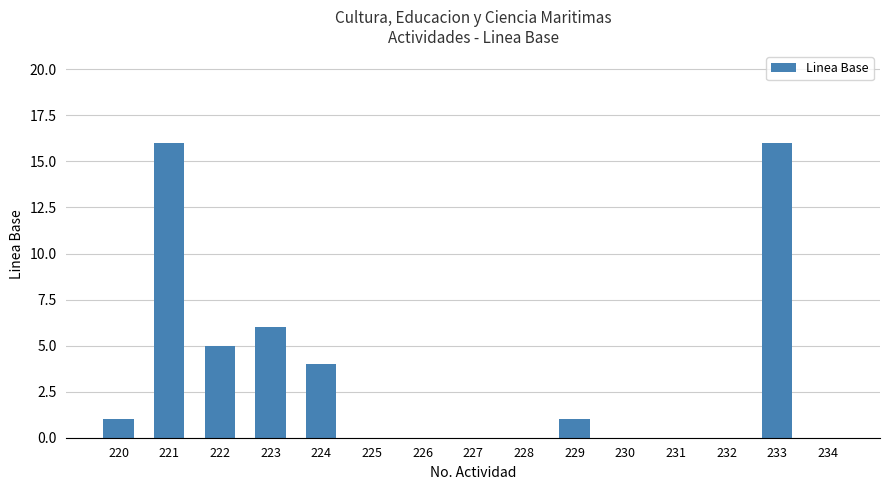

Which has a higher value, 222 or 224?

222